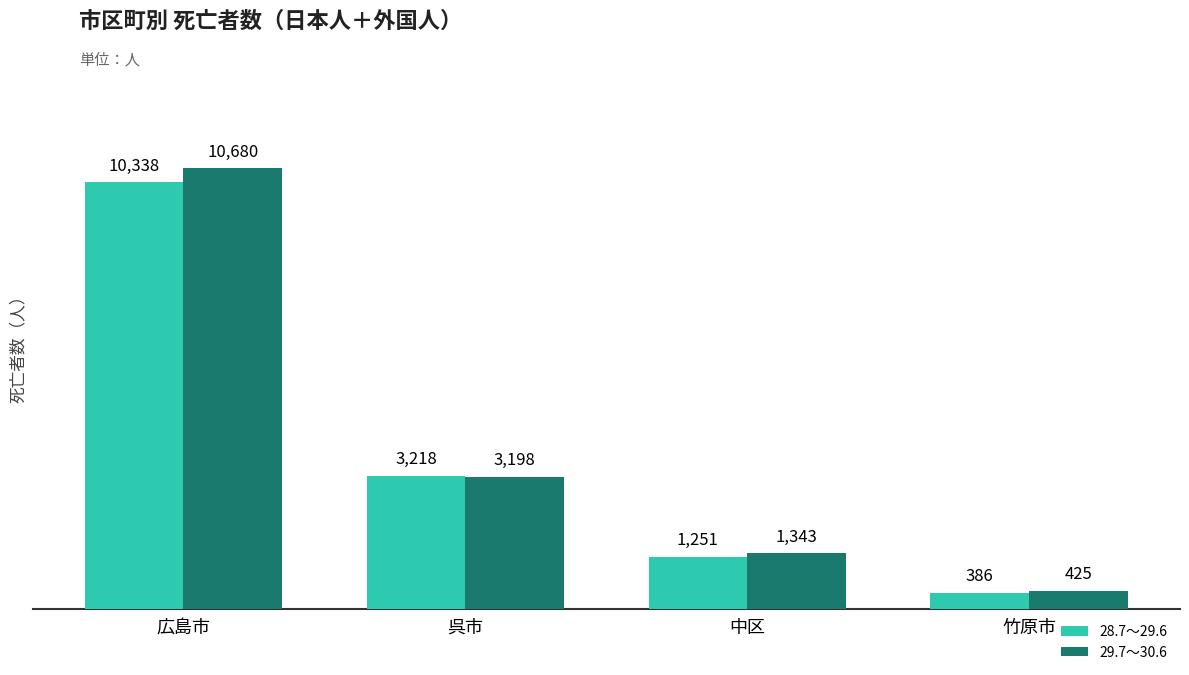

What is the minimum value for 28.7～29.6?

386